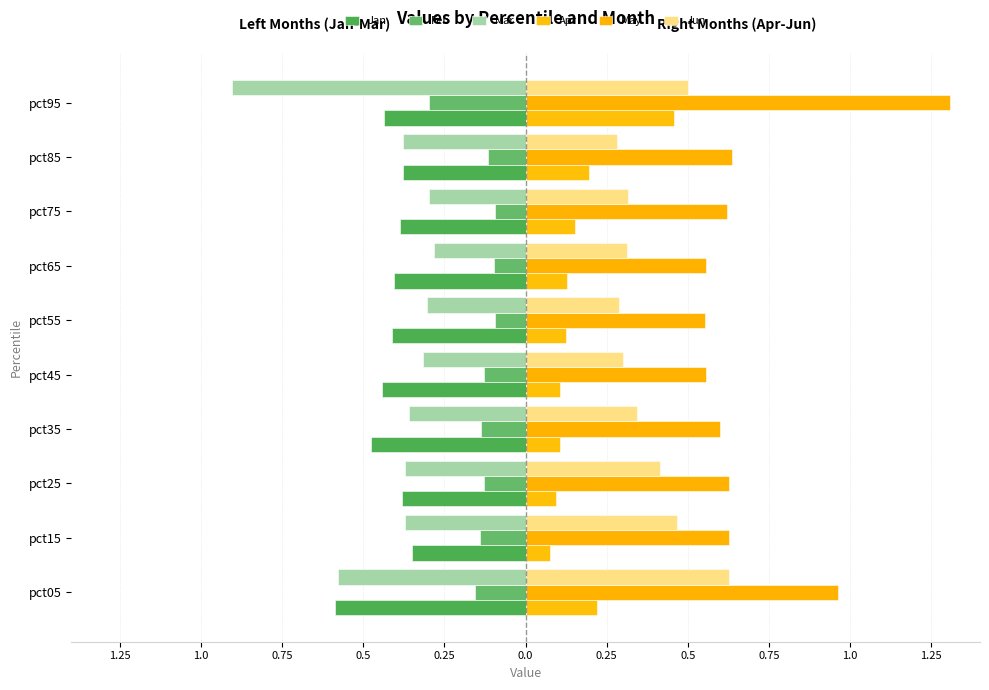

How many bars are there in each group?

6